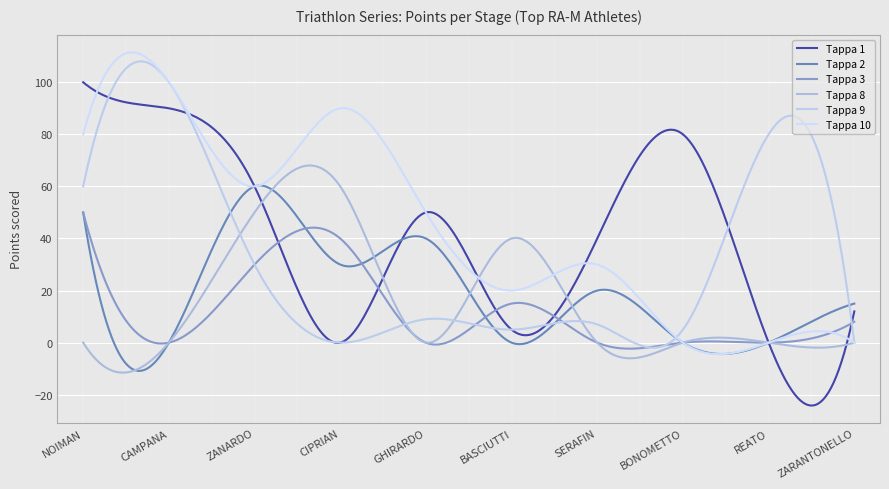

Reading right to left, what are all the values shown in this chart?

Tappa 1: ZARANTONELLO DAVIDE=12	REATO GIACOMO=0	BONOMETTO RICCARDO=80	SERAFIN ANDREA=40	BASCIUTTI GIANLUCA=5	GHIRARDO FRANCESCO=50	CIPRIAN LORENZO=0	ZANARDO STEFANO=60	CAMPANA ALESSANDRO=90	NOIMAN SAMUELE=100
Tappa 2: ZARANTONELLO DAVIDE=15	REATO GIACOMO=0	BONOMETTO RICCARDO=0	SERAFIN ANDREA=20	BASCIUTTI GIANLUCA=0	GHIRARDO FRANCESCO=40	CIPRIAN LORENZO=30	ZANARDO STEFANO=60	CAMPANA ALESSANDRO=0	NOIMAN SAMUELE=50
Tappa 3: ZARANTONELLO DAVIDE=8	REATO GIACOMO=0	BONOMETTO RICCARDO=0	SERAFIN ANDREA=0	BASCIUTTI GIANLUCA=15	GHIRARDO FRANCESCO=0	CIPRIAN LORENZO=40	ZANARDO STEFANO=30	CAMPANA ALESSANDRO=0	NOIMAN SAMUELE=50
Tappa 8: ZARANTONELLO DAVIDE=0	REATO GIACOMO=0	BONOMETTO RICCARDO=0	SERAFIN ANDREA=0	BASCIUTTI GIANLUCA=40	GHIRARDO FRANCESCO=0	CIPRIAN LORENZO=60	ZANARDO STEFANO=50	CAMPANA ALESSANDRO=0	NOIMAN SAMUELE=0
Tappa 9: ZARANTONELLO DAVIDE=0	REATO GIACOMO=80	BONOMETTO RICCARDO=5	SERAFIN ANDREA=7	BASCIUTTI GIANLUCA=5	GHIRARDO FRANCESCO=9	CIPRIAN LORENZO=0	ZANARDO STEFANO=30	CAMPANA ALESSANDRO=100	NOIMAN SAMUELE=60
Tappa 10: ZARANTONELLO DAVIDE=0	REATO GIACOMO=0	BONOMETTO RICCARDO=0	SERAFIN ANDREA=30	BASCIUTTI GIANLUCA=20	GHIRARDO FRANCESCO=50	CIPRIAN LORENZO=90	ZANARDO STEFANO=60	CAMPANA ALESSANDRO=100	NOIMAN SAMUELE=80